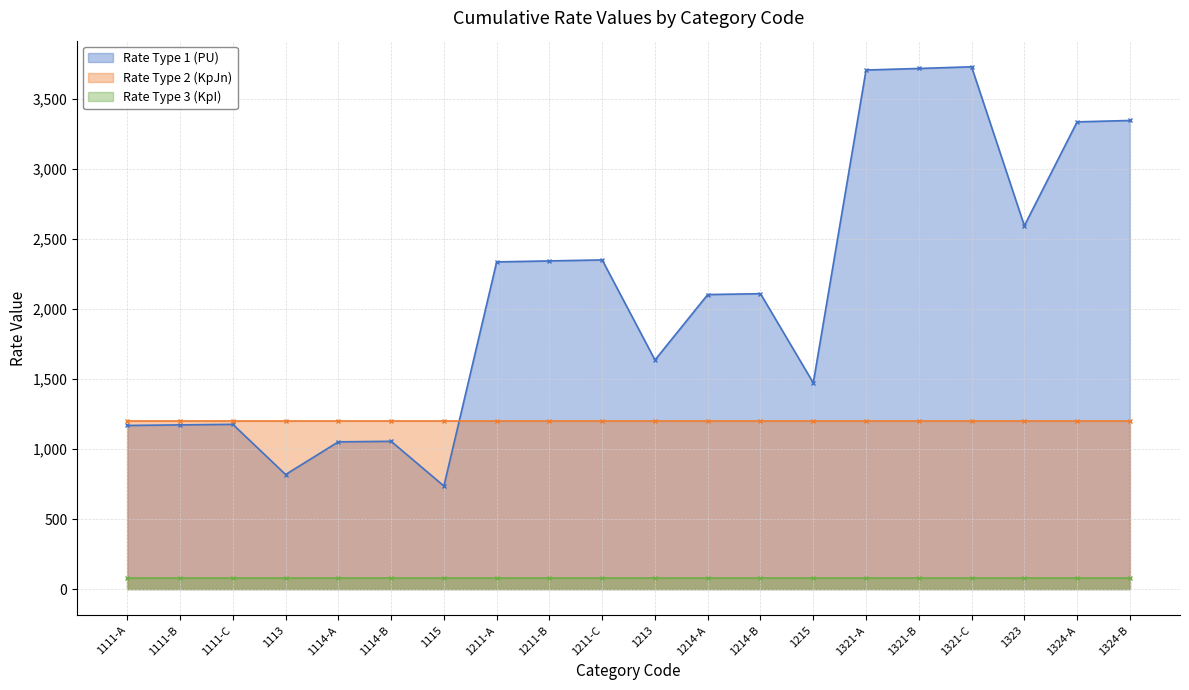

What is the value of the Rate Type 1 (PU) point at the 6th from the left?

1055